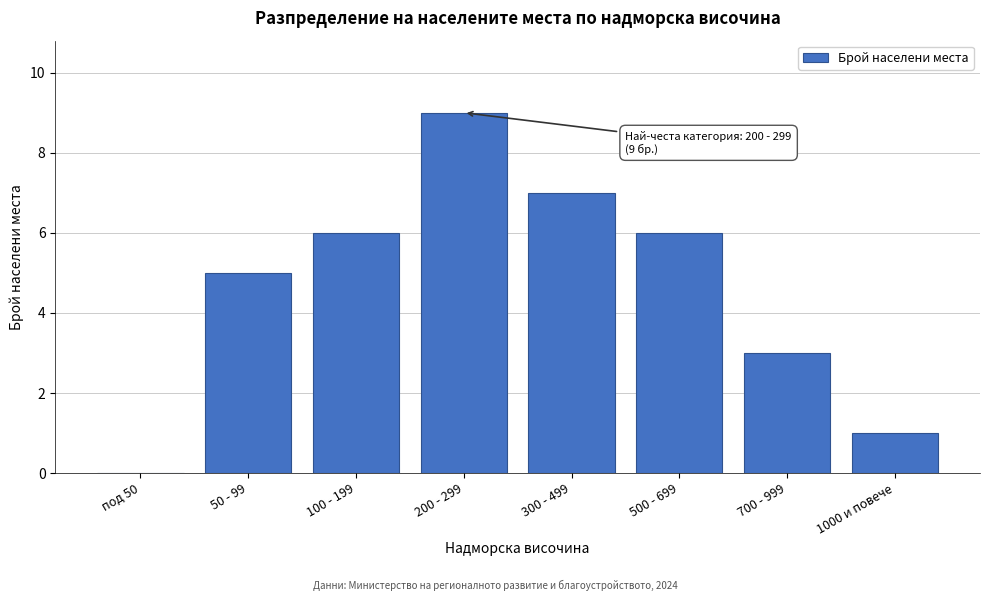

Reading left to right, extract all data points from this chart.

под 50=0	50 - 99=5	100 - 199=6	200 - 299=9	300 - 499=7	500 - 699=6	700 - 999=3	1000 и повече=1